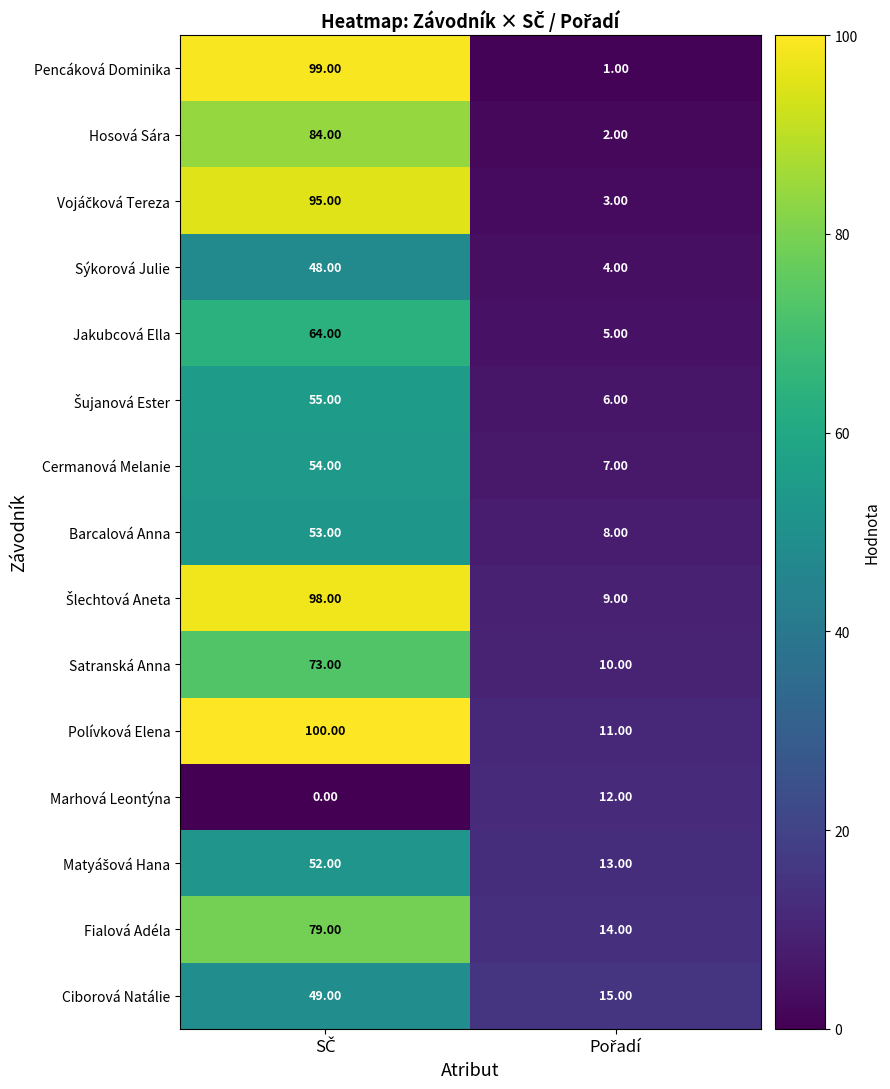

Which series has the largest total across all categories?

Polívková Elena